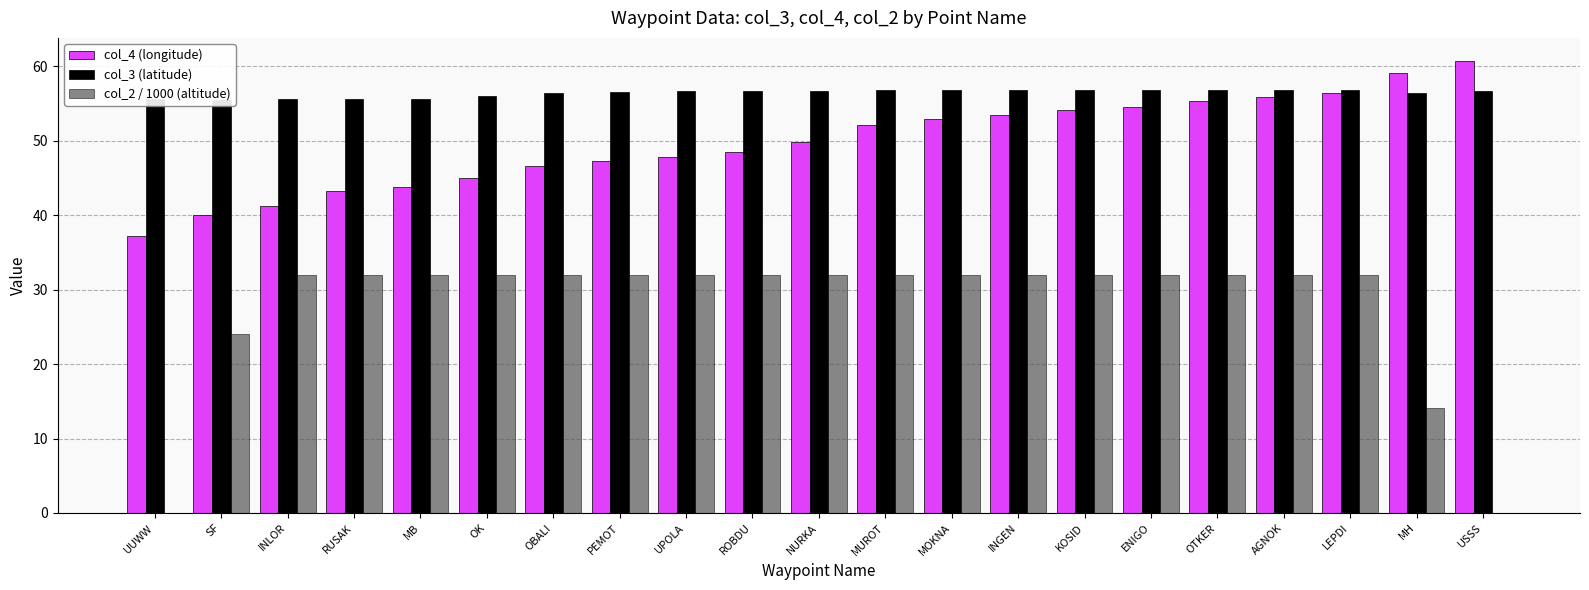

What is the label of the 18th bar from the right?

RUSAK